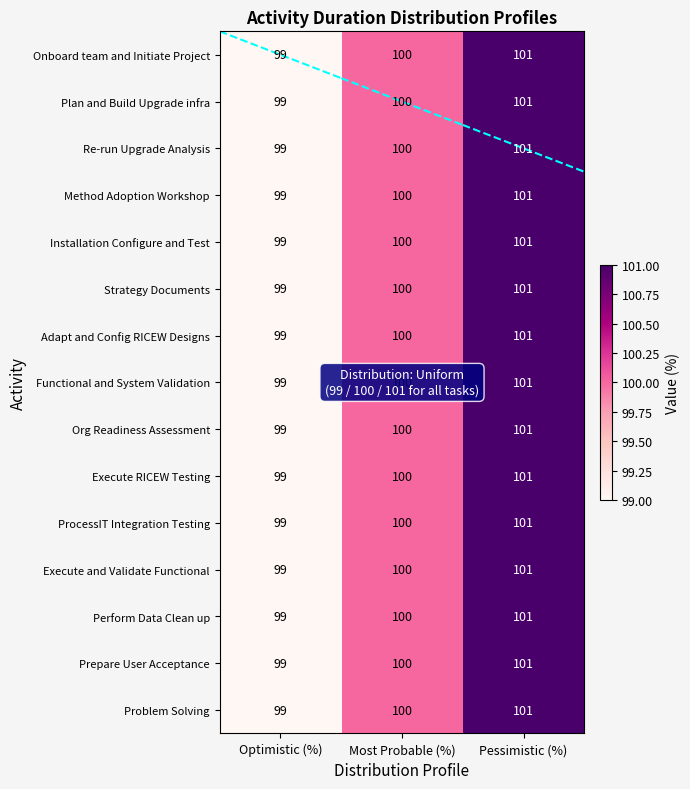

What is the maximum value shown in the chart?

101